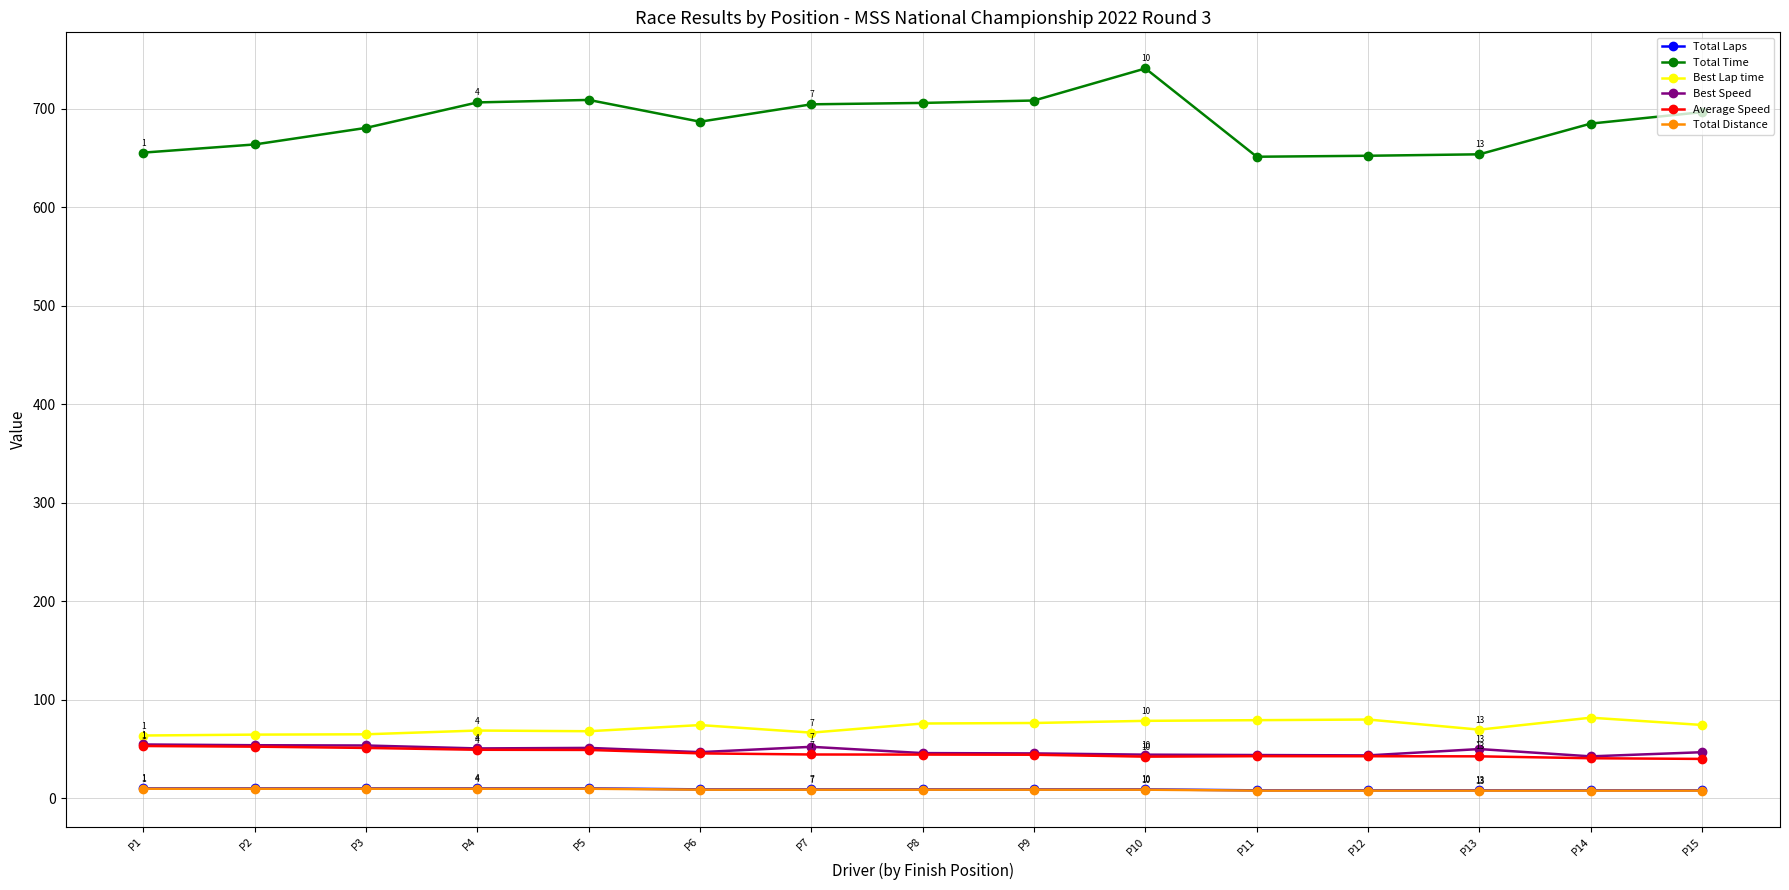

True or false: Average Speed and Best Lap time cross at least once.

False